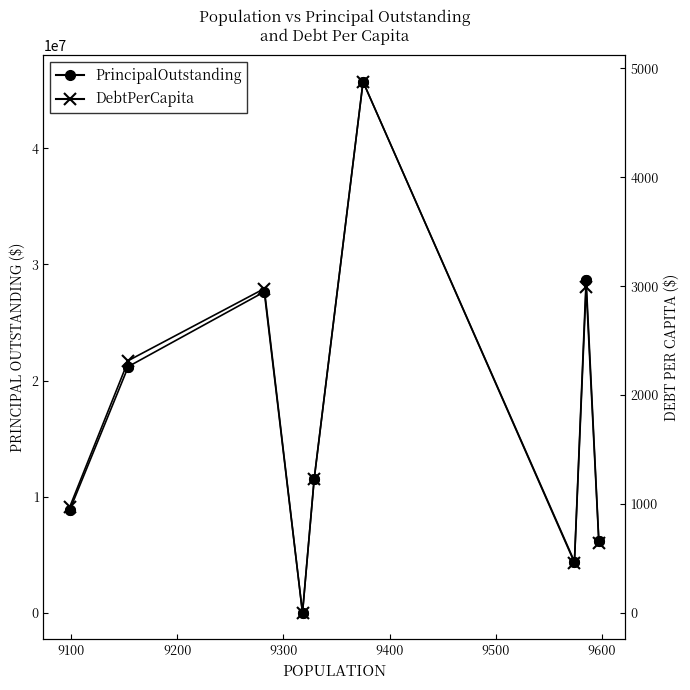

How many data points in DebtPerCapita are above 1233?

5